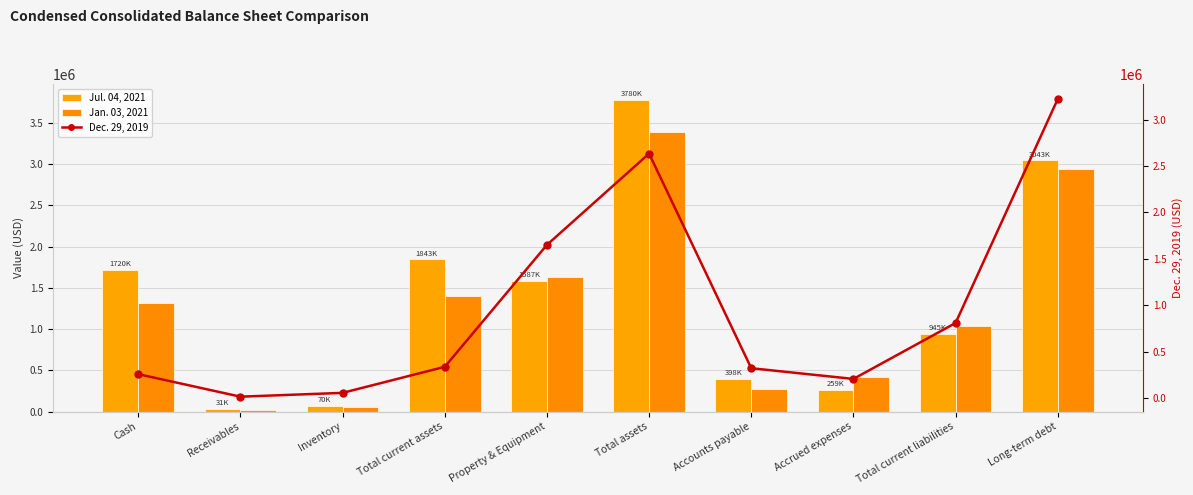

Reading left to right, transcribe all the data shown in this chart.

Jul. 04, 2021: Cash=1720917	Receivables=31751	Inventory=70489	Total current assets=1843586	Property & Equipment=1587200	Total assets=3780162	Accounts payable=398301	Accrued expenses=259660	Total current liabilities=945283	Long-term debt=3043762
Jan. 03, 2021: Cash=1321244	Receivables=19030	Inventory=60576	Total current assets=1406198	Property & Equipment=1632457	Total assets=3389165	Accounts payable=270487	Accrued expenses=420734	Total current liabilities=1034505	Long-term debt=2938983
Dec. 29, 2019: Cash=258101	Receivables=15363	Inventory=56432	Total current assets=336824	Property & Equipment=1650012	Total assets=2633539	Accounts payable=321855	Accrued expenses=206400	Total current liabilities=808819	Long-term debt=3221035